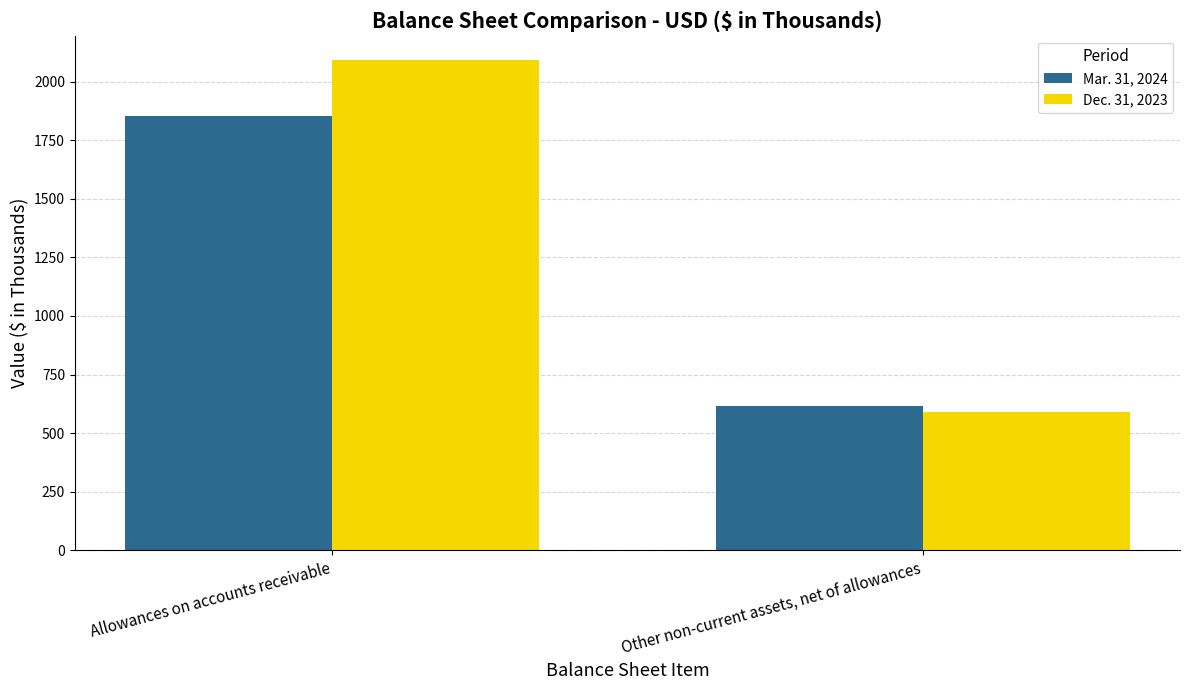

Reading left to right, list all the values displayed in this chart.

Mar. 31, 2024: 1855	614
Dec. 31, 2023: 2091	591